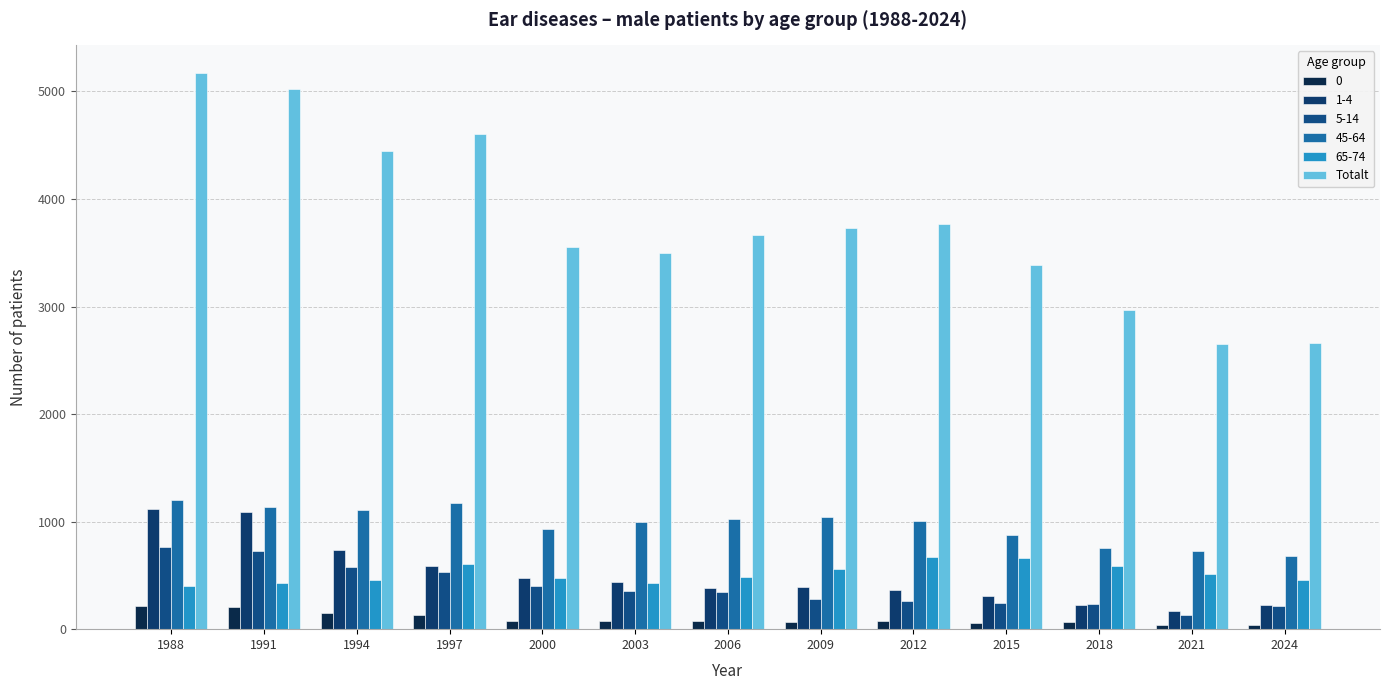

Which label corresponds to the smallest value in the chart?

2021